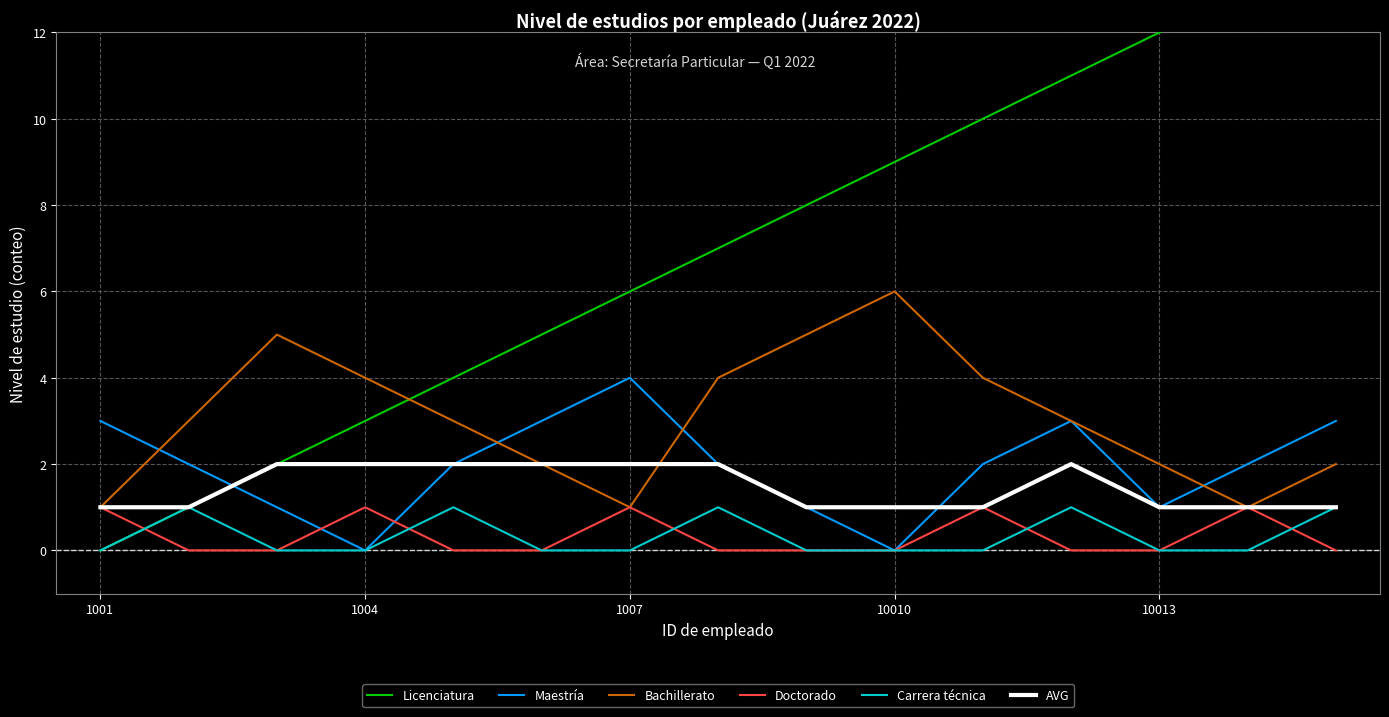

How many lines are shown in the chart?

6